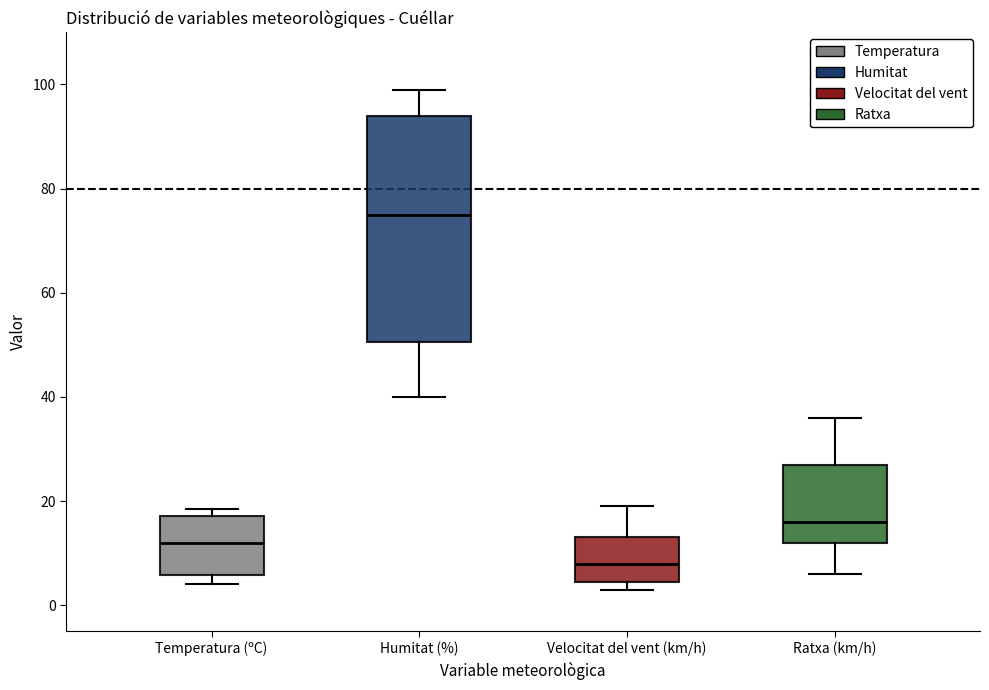

Where is the lower edge of the box for Humitat (%) on the y-axis? The values are not printed on the chart, so give them approximately, as read against the axis.

50